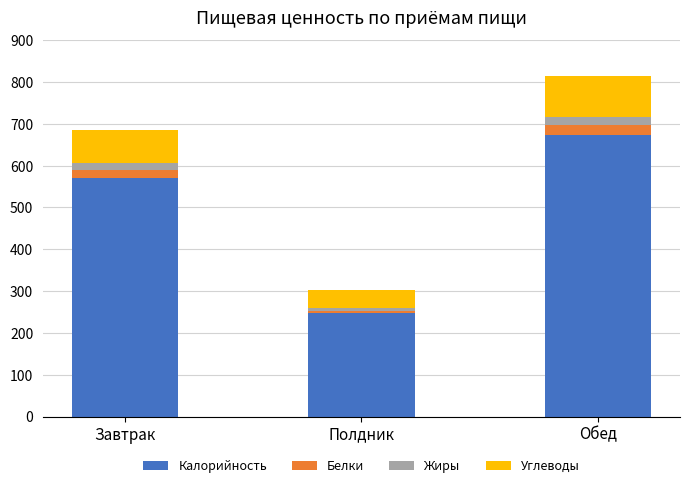

At which category is the sum across all series the highest?

Обед